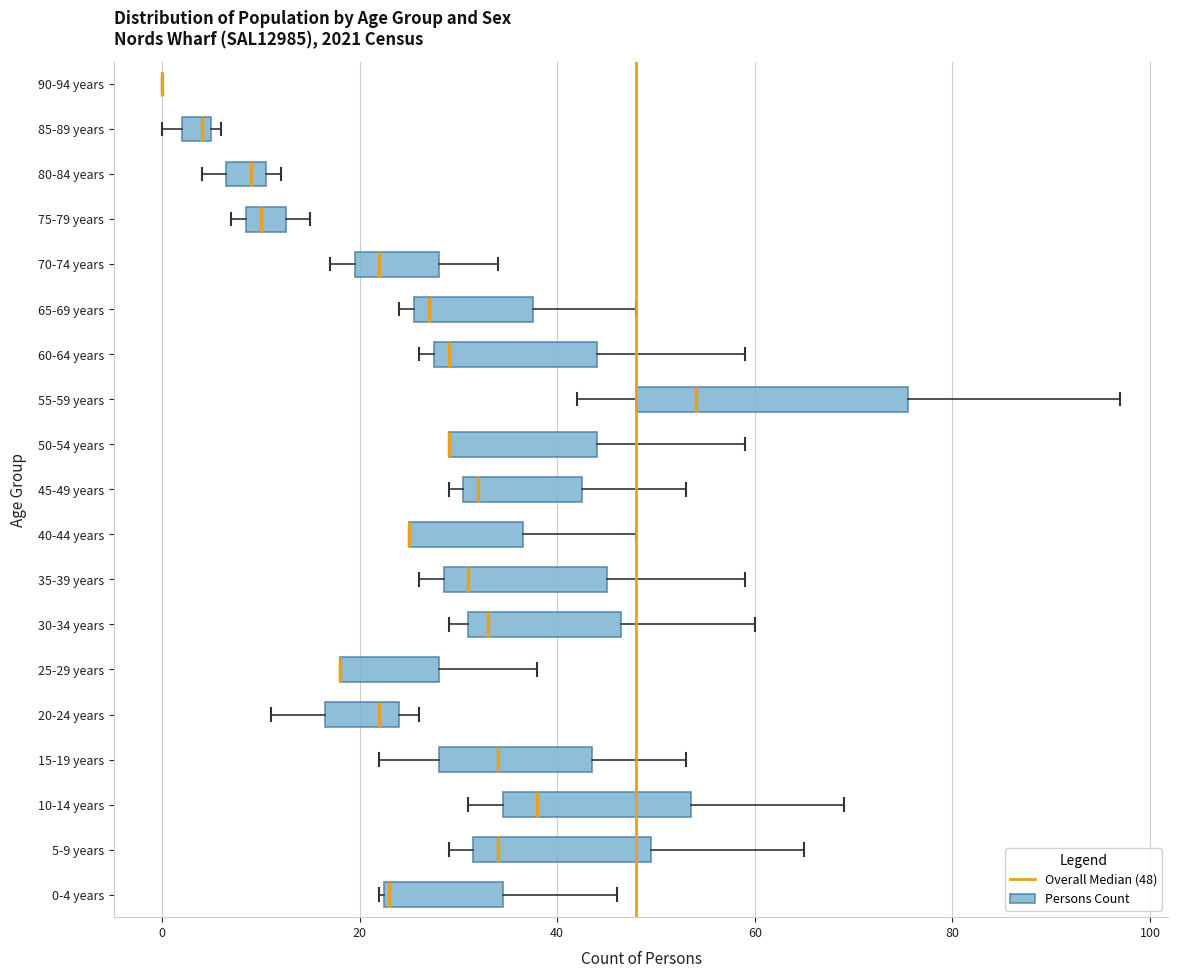

Comparing the boxes themselves (not the whiskers), which one is the widest?

55-59 years